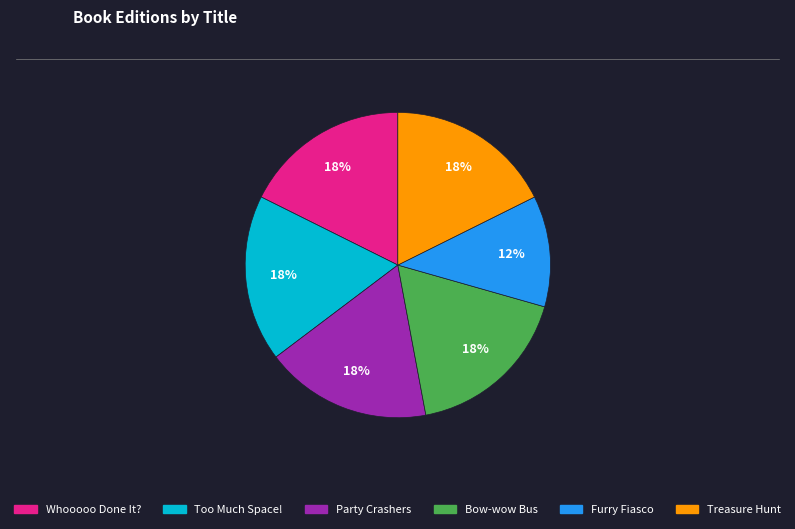

Is it true that Party Crashers is 18% of the pie?

True